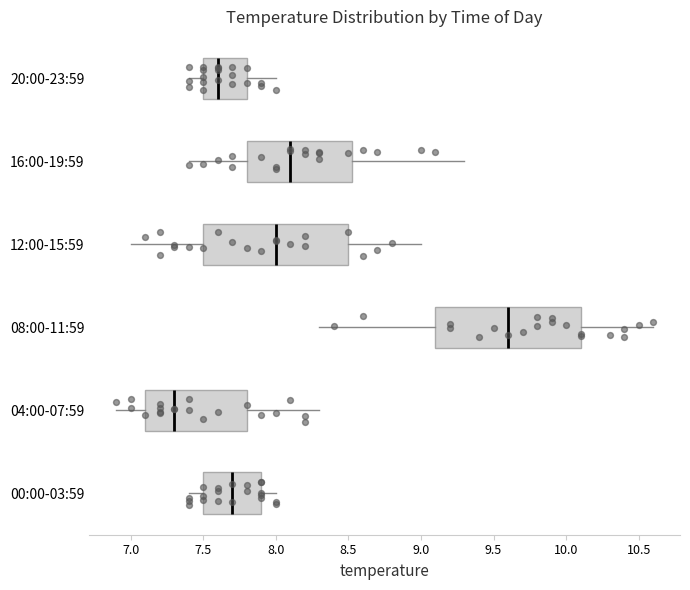

Where is the right edge of the box for 12:00-15:59 on the x-axis? The values are not printed on the chart, so give them approximately, as read against the axis.

8.50